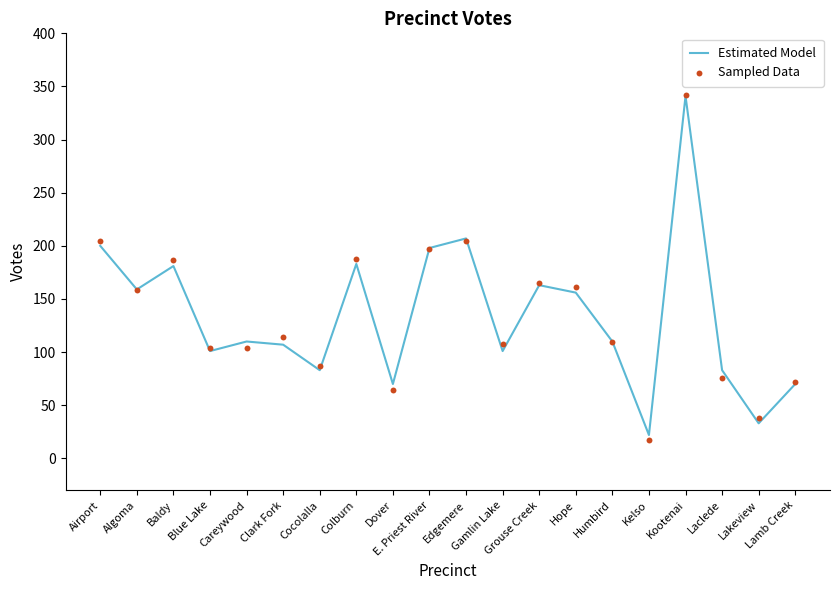

Which series has the largest total across all categories?

Sampled Data